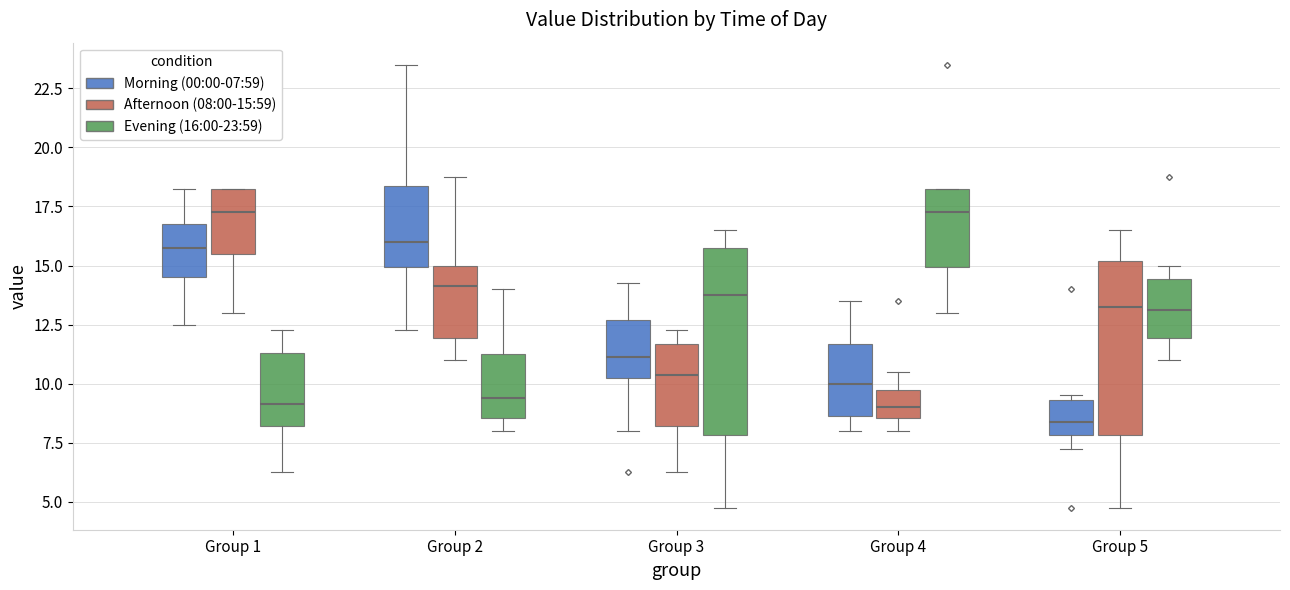

Reading left to right, read every box against the y-axis: the position of its median line, the range the box covers, and the ends of its whiskers. The values are not printed on the chart, so give them approximately, as read against the axis.

Group 1 (Morning (00:00-07:59)): median 16.0, box 14.5 to 17.0, whiskers 12.5 to 18.5
Group 1 (Afternoon (08:00-15:59)): median 17.5, box 15.5 to 18.5, whiskers 13.0 to 18.5
Group 1 (Evening (16:00-23:59)): median 9.0, box 8.0 to 11.5, whiskers 6.5 to 12.5
Group 2 (Morning (00:00-07:59)): median 16.0, box 15.0 to 18.5, whiskers 12.5 to 23.5
Group 2 (Afternoon (08:00-15:59)): median 14.0, box 12.0 to 15.0, whiskers 11.0 to 19.0
Group 2 (Evening (16:00-23:59)): median 9.5, box 8.5 to 11.5, whiskers 8.0 to 14.0
Group 3 (Morning (00:00-07:59)): median 11.0, box 10.5 to 12.5, whiskers 8.0 to 14.5
Group 3 (Afternoon (08:00-15:59)): median 10.5, box 8.0 to 11.5, whiskers 6.5 to 12.5
Group 3 (Evening (16:00-23:59)): median 14.0, box 8.0 to 16.0, whiskers 5.0 to 16.5
Group 4 (Morning (00:00-07:59)): median 10.0, box 8.5 to 11.5, whiskers 8.0 to 13.5
Group 4 (Afternoon (08:00-15:59)): median 9.0, box 8.5 to 10.0, whiskers 8.0 to 10.5
Group 4 (Evening (16:00-23:59)): median 17.5, box 15.0 to 18.5, whiskers 13.0 to 18.5
Group 5 (Morning (00:00-07:59)): median 8.5, box 8.0 to 9.5, whiskers 7.5 to 9.5 (just above the box's upper edge)
Group 5 (Afternoon (08:00-15:59)): median 13.5, box 8.0 to 15.0, whiskers 5.0 to 16.5
Group 5 (Evening (16:00-23:59)): median 13.0, box 12.0 to 14.5, whiskers 11.0 to 15.0